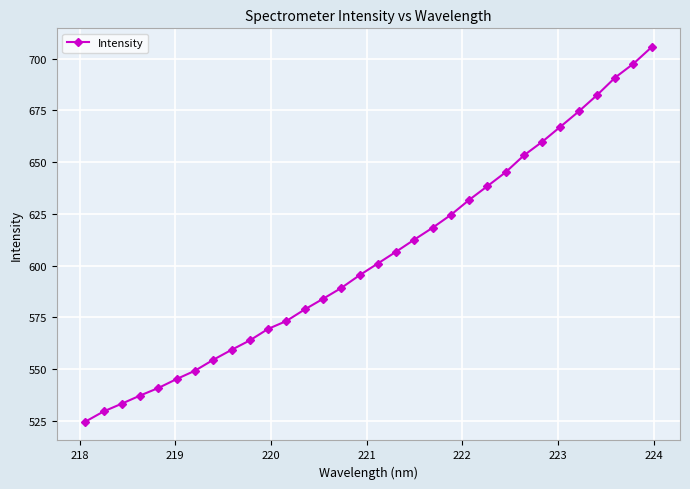

Does the chart have visible grid lines?

Yes